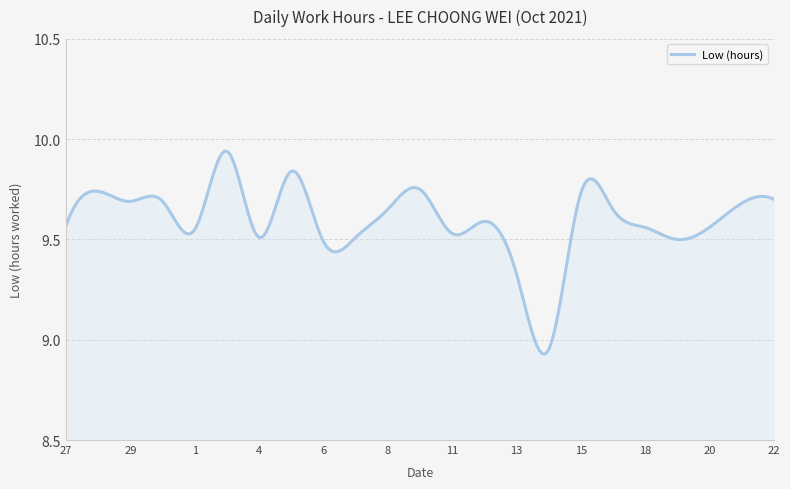

What is the difference between the maximum and minimum values?

1.0